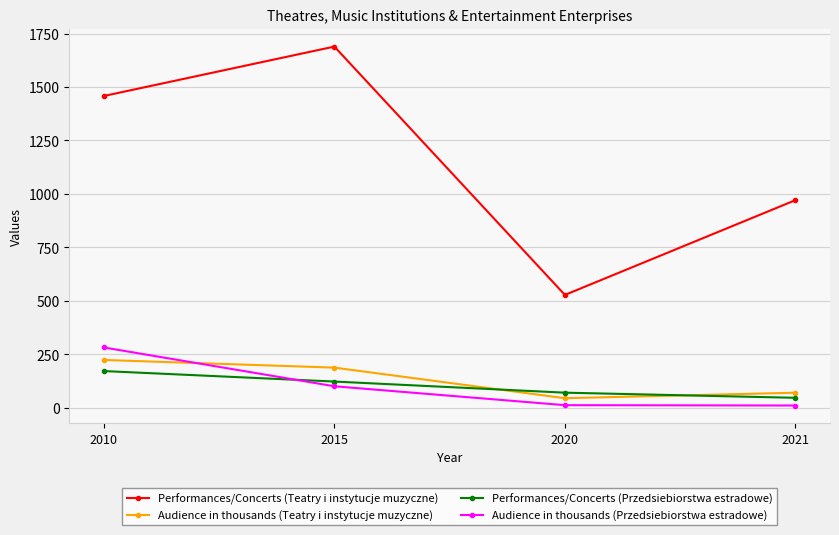

Which series has the largest total across all categories?

Performances/Concerts (Teatry i instytucje muzyczne)